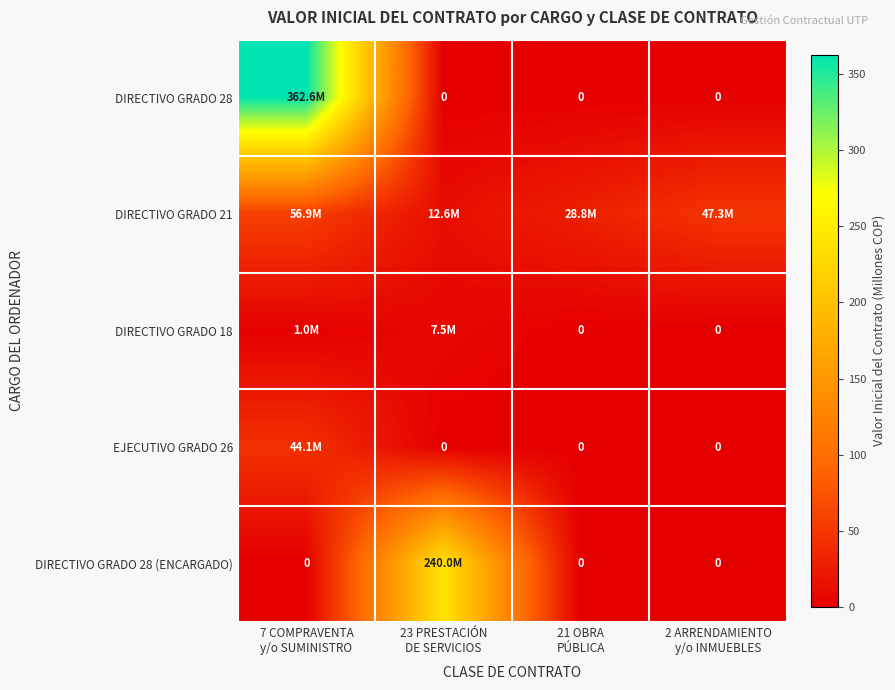

How many data points in DIRECTIVO GRADO 28 (ENCARGADO) are above 0?

1